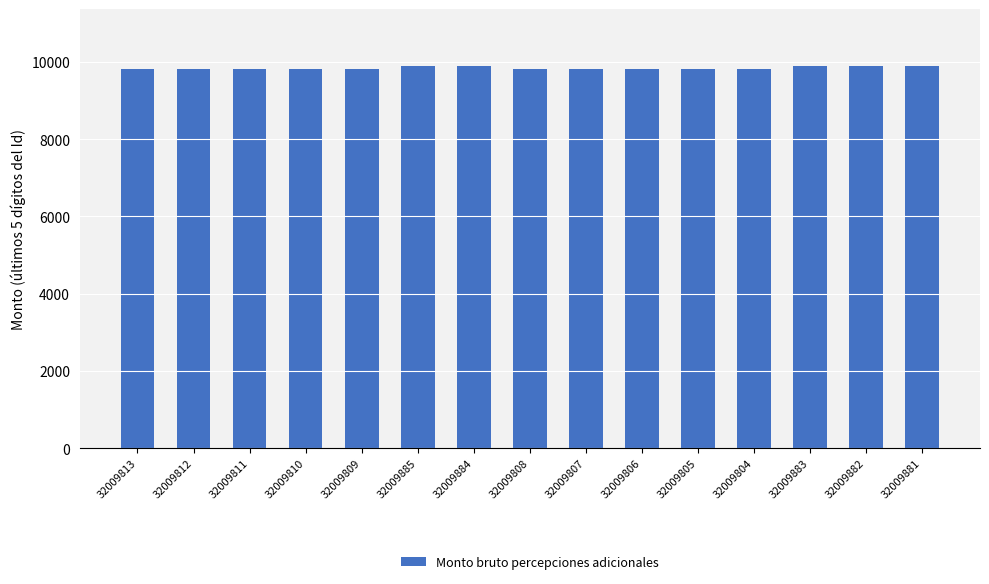

Does the chart contain any negative values?

No